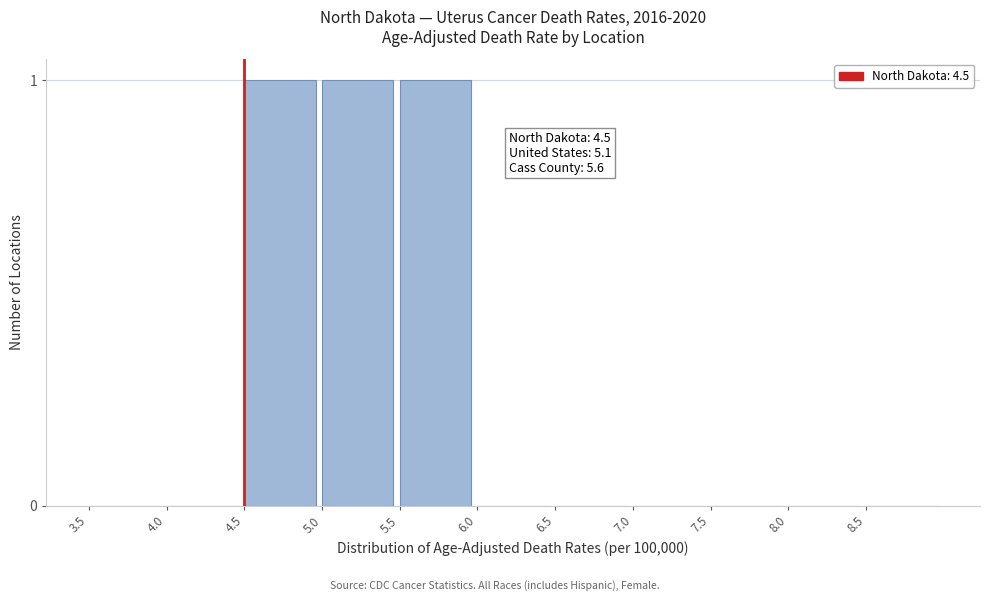

Reading left to right, list all the values displayed in this chart.

3.5=0	4.0=0	4.5=1	5.0=1	5.5=1	6.0=0	6.5=0	7.0=0	7.5=0	8.0=0	8.5=0